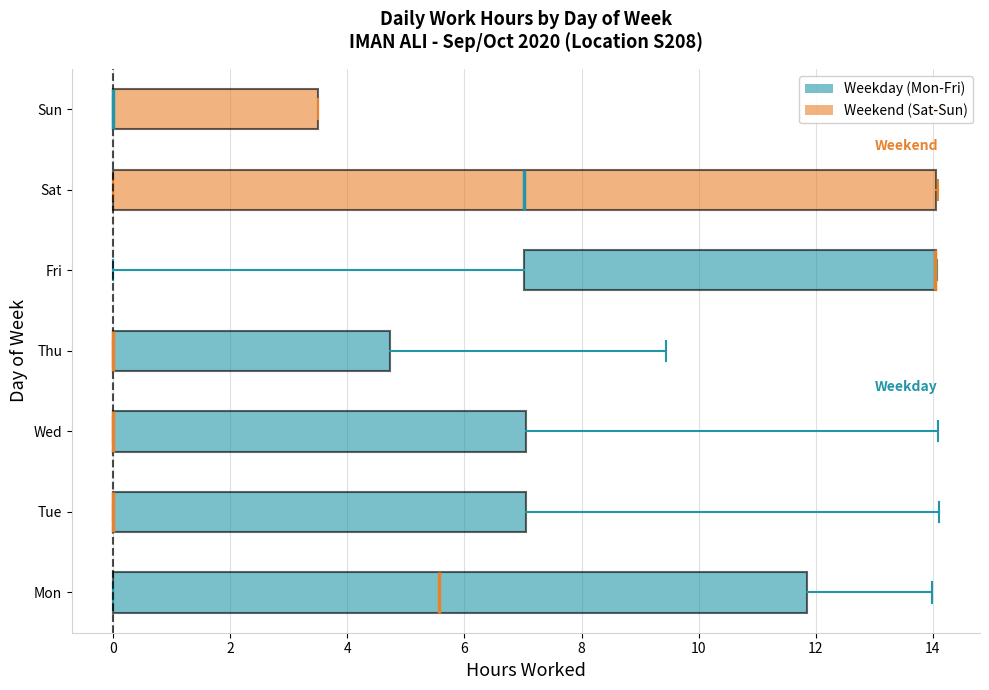

Reading bottom to top, read every box against the x-axis: the position of its median line, the range the box covers, and the ends of its whiskers. The values are not printed on the chart, so give them approximately, as read against the axis.

Mon: median 5.6, box 0.0 to 11.8, whiskers 0.0 to 14.0
Tue: median 0.0 (drawn on the box's left edge), box 0.0 to 7.0, whiskers 0.0 to 14.2
Wed: median 0.0 (drawn on the box's left edge), box 0.0 to 7.0, whiskers 0.0 to 14.0
Thu: median 0.0 (drawn on the box's left edge), box 0.0 to 4.8, whiskers 0.0 to 9.4
Fri: median 14.0 (drawn on the box's right edge), box 7.0 to 14.0, whiskers 0.0 to 14.0
Sat: median 7.0, box 0.0 to 14.0, whiskers 0.0 to 14.0
Sun: median 0.0 (drawn on the box's left edge), box 0.0 to 3.6, whiskers 0.0 to 3.6